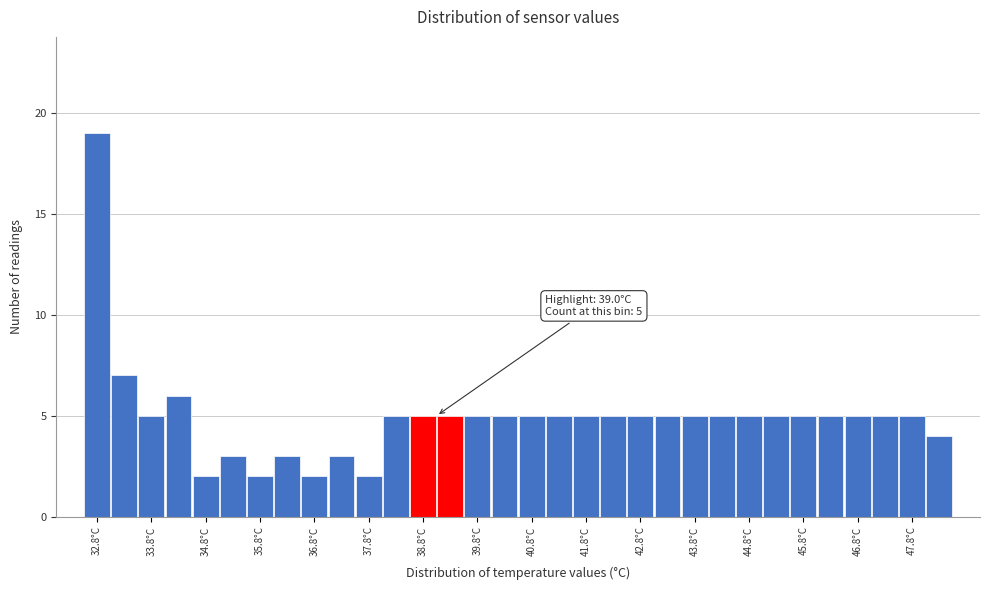

Which range on the x-axis has the tallest bar?

32.5 to 33.0